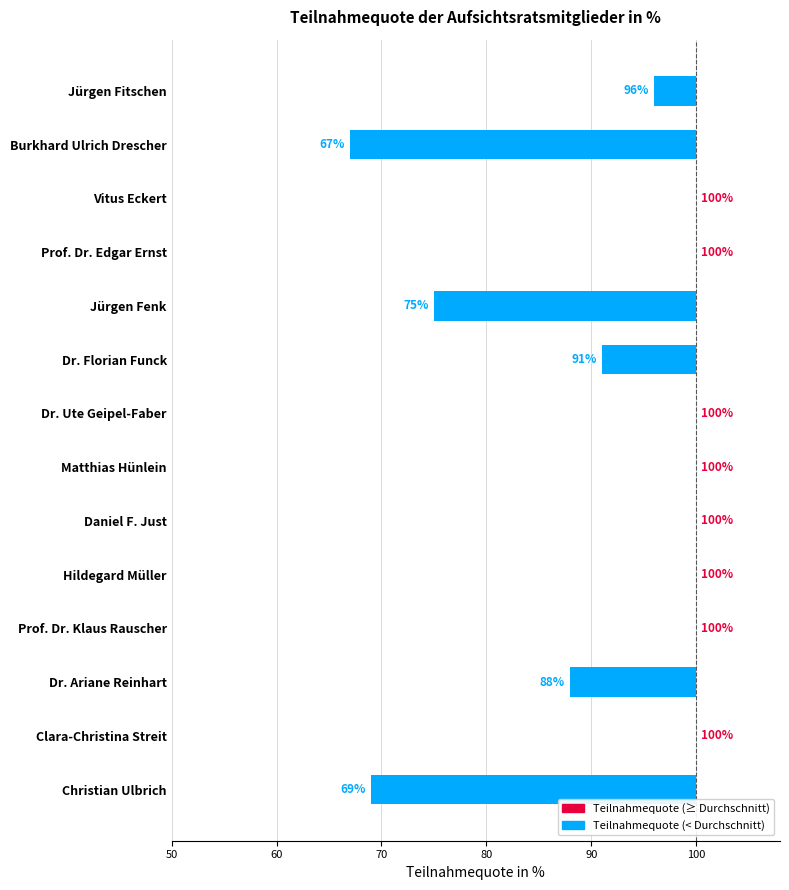

List the labels in order of value, largest first.

Vitus Eckert, Prof. Dr. Edgar Ernst, Dr. Ute Geipel-Faber, Matthias Hünlein, Daniel F. Just, Hildegard Müller, Prof. Dr. Klaus Rauscher, Clara-Christina Streit, Jürgen Fitschen, Dr. Florian Funck, Dr. Ariane Reinhart, Jürgen Fenk, Christian Ulbrich, Burkhard Ulrich Drescher